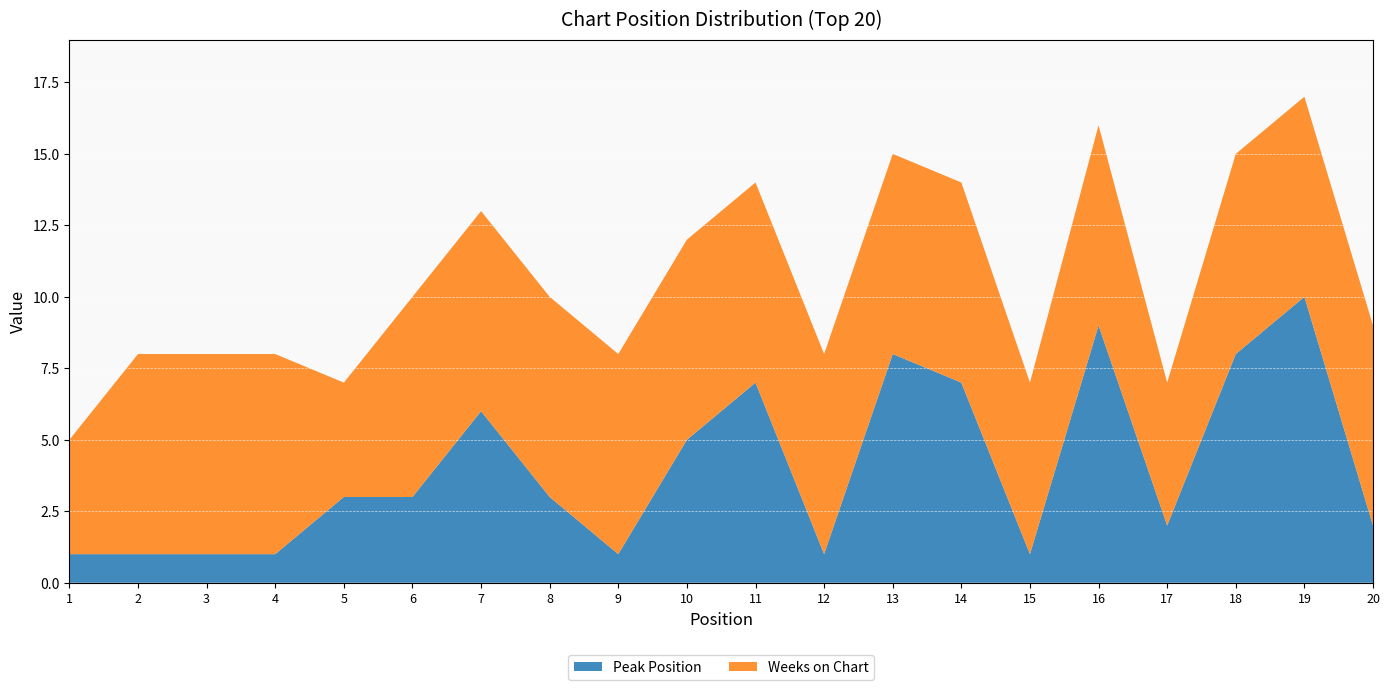

Reading left to right, list all the values displayed in this chart.

Peak Position: 1	1	1	1	3	3	6	3	1	5	7	1	8	7	1	9	2	8	10	2
Weeks on Chart: 4	7	7	7	4	7	7	7	7	7	7	7	7	7	6	7	5	7	7	7